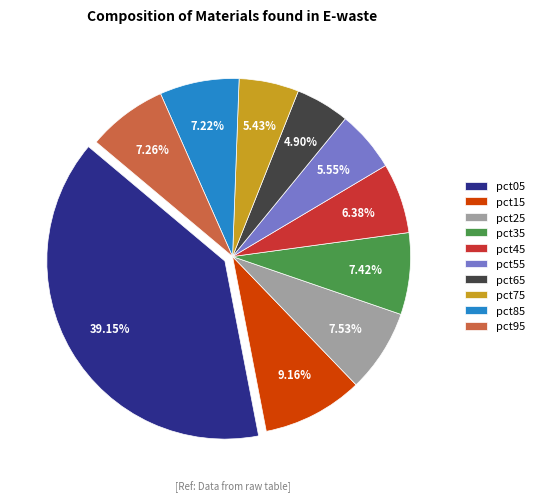

What portion of the pie excludes pct35?

92.6%